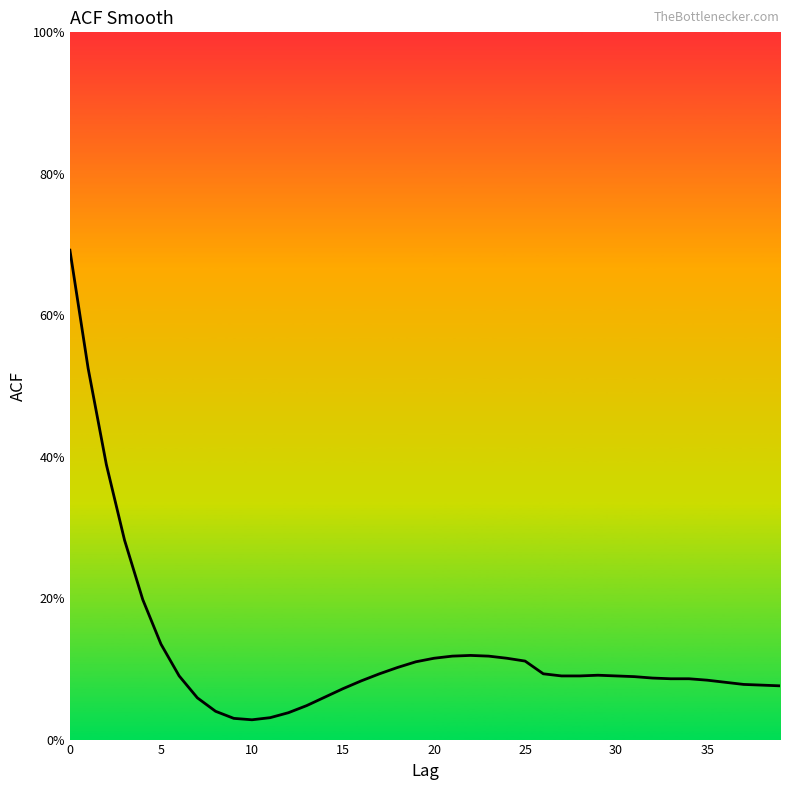

True or false: the data has more than 1 interior local peaks.

True